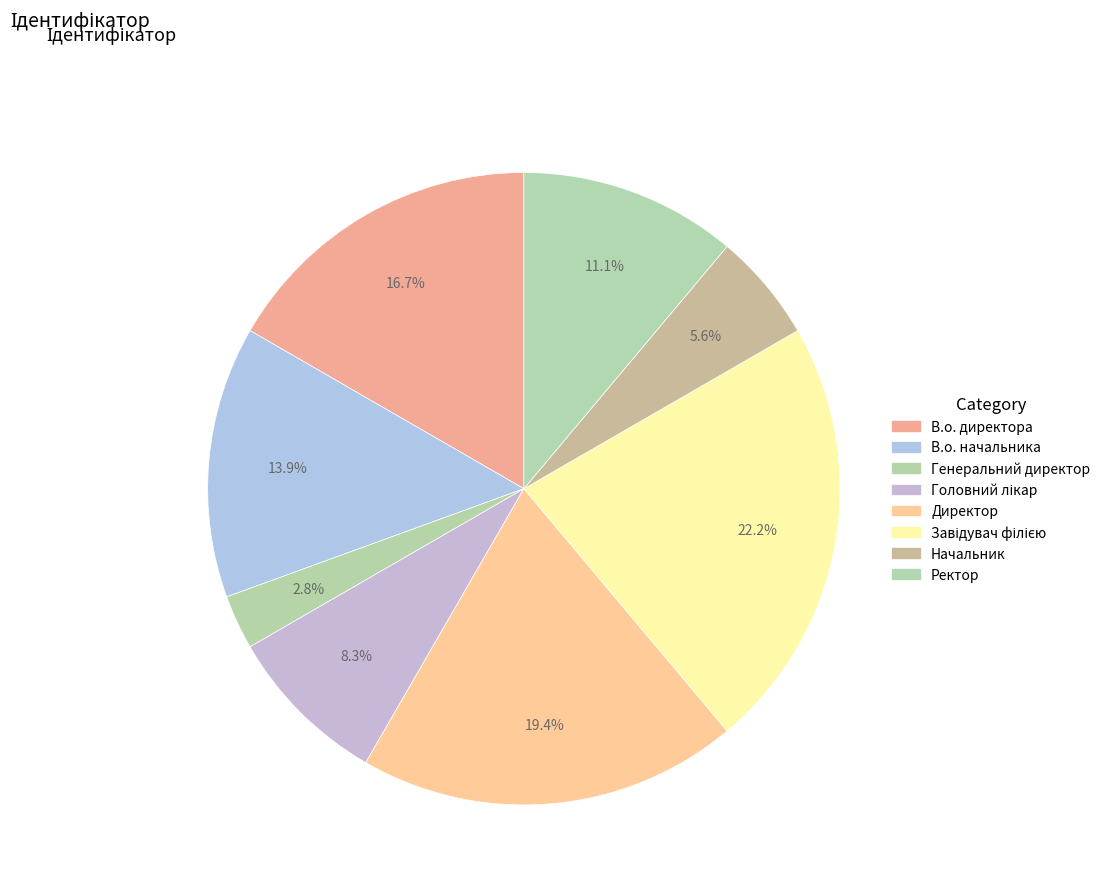

Which slice is the smallest?

Генеральний директор